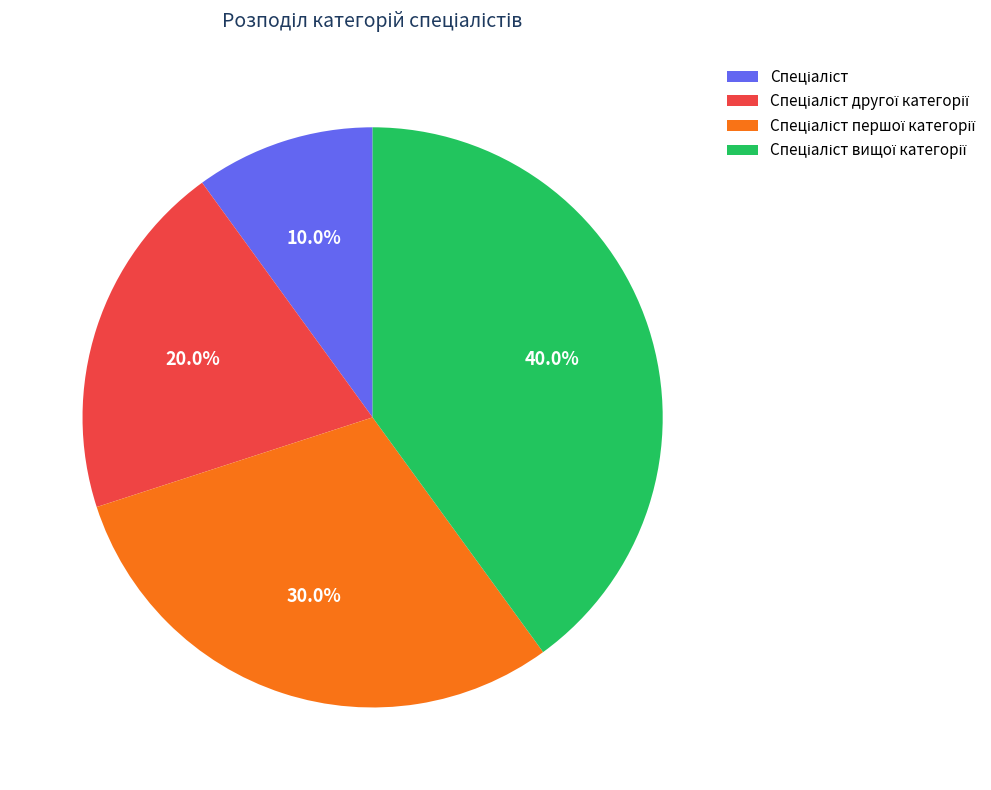

Is there a majority slice in this chart?

No